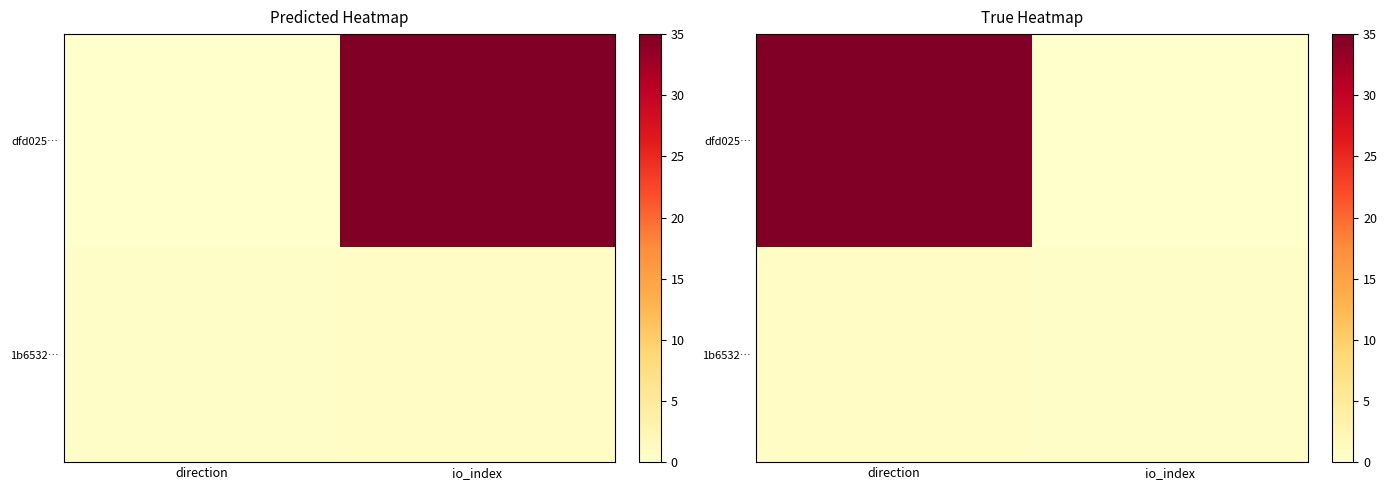

Which series changed the most between direction and io_index?

dfd025…